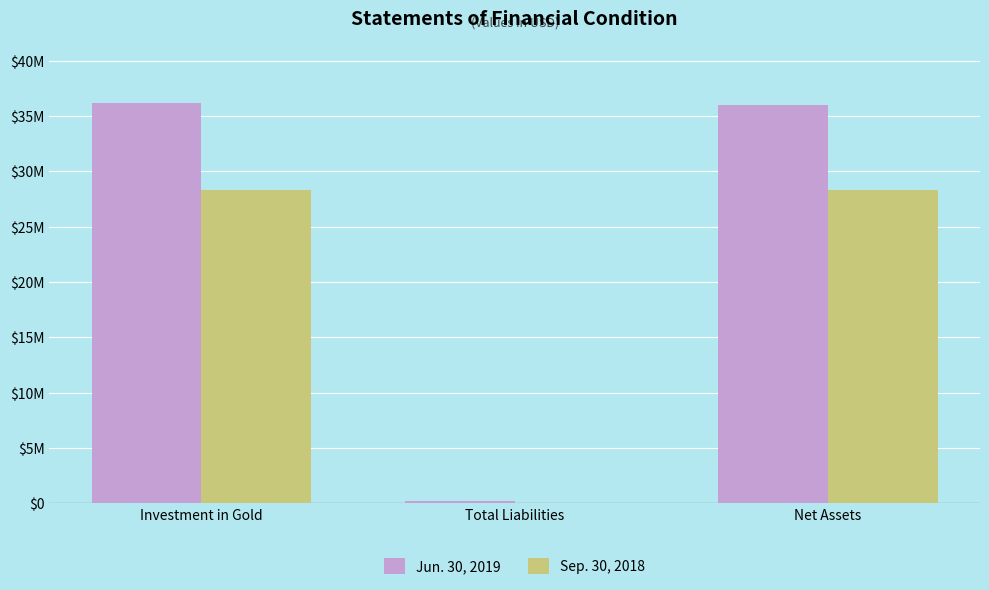

Are the bars grouped side by side (vs. stacked)?

Yes